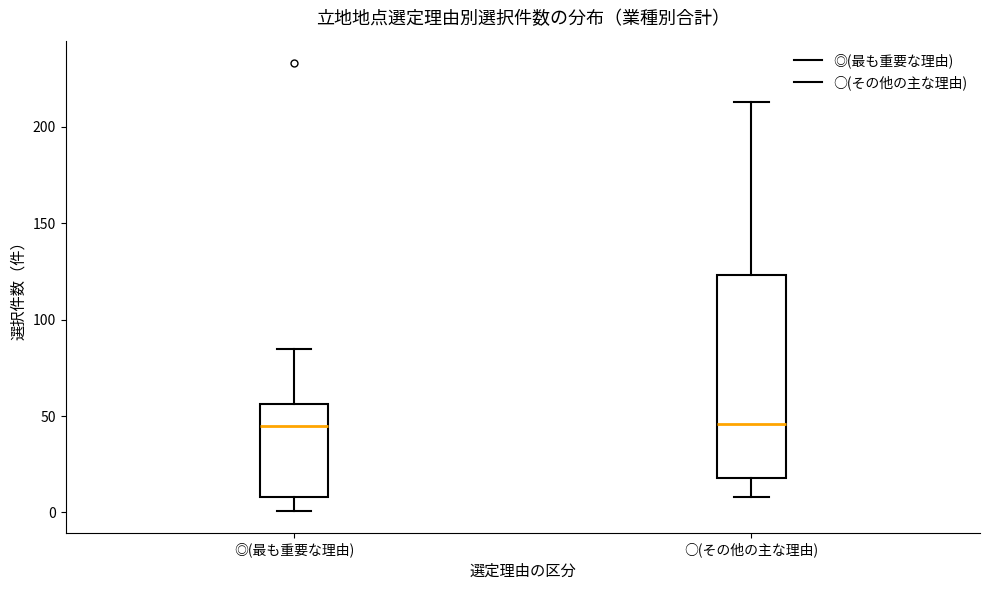

Reading left to right, read every box against the y-axis: the position of its median line, the range the box covers, and the ends of its whiskers. The values are not printed on the chart, so give them approximately, as read against the axis.

◎(最も重要な理由): median 45, box 10 to 55, whiskers 0 to 85
○(その他の主な理由): median 45, box 20 to 125, whiskers 10 to 215